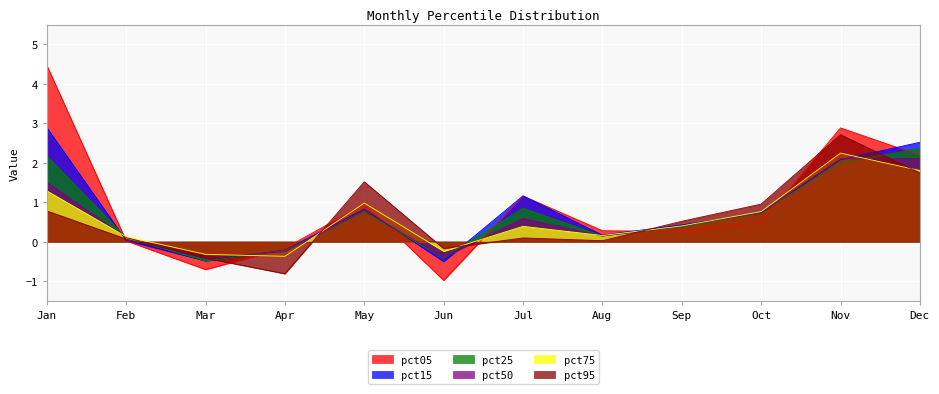

What is the value of the pct05 point at the 12th from the left?

2.2